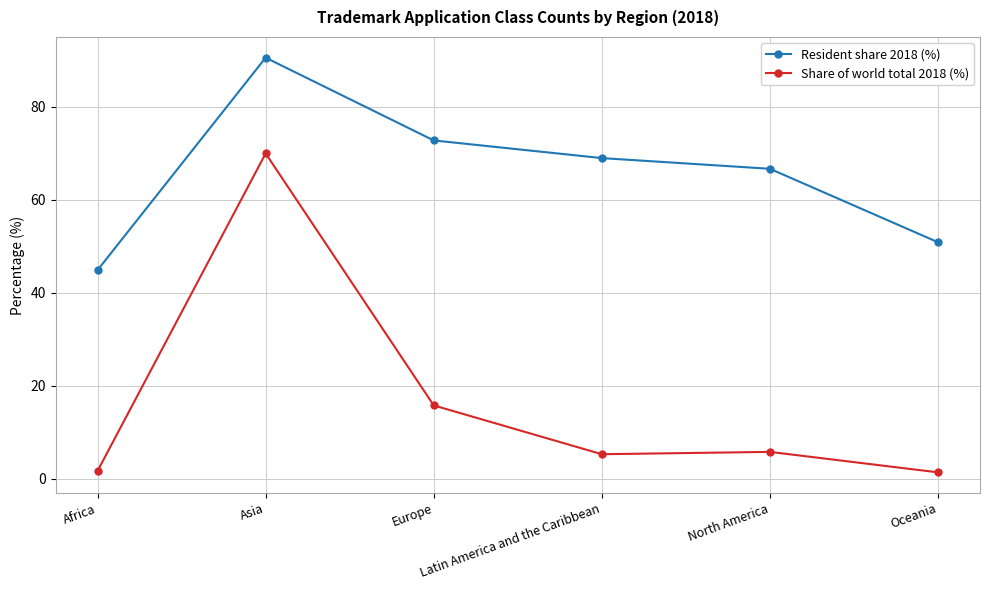

How many categories are shown in the chart?

6